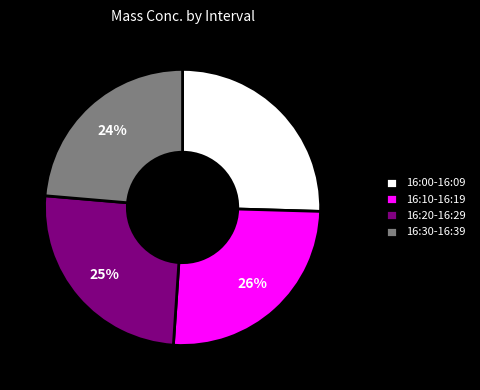

Count the number of slices in the pie.

4